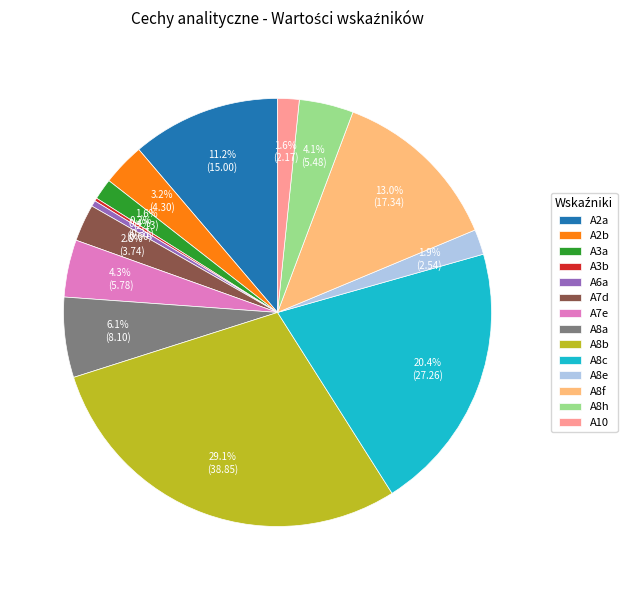

Between A8b and A8e, which is larger?

A8b